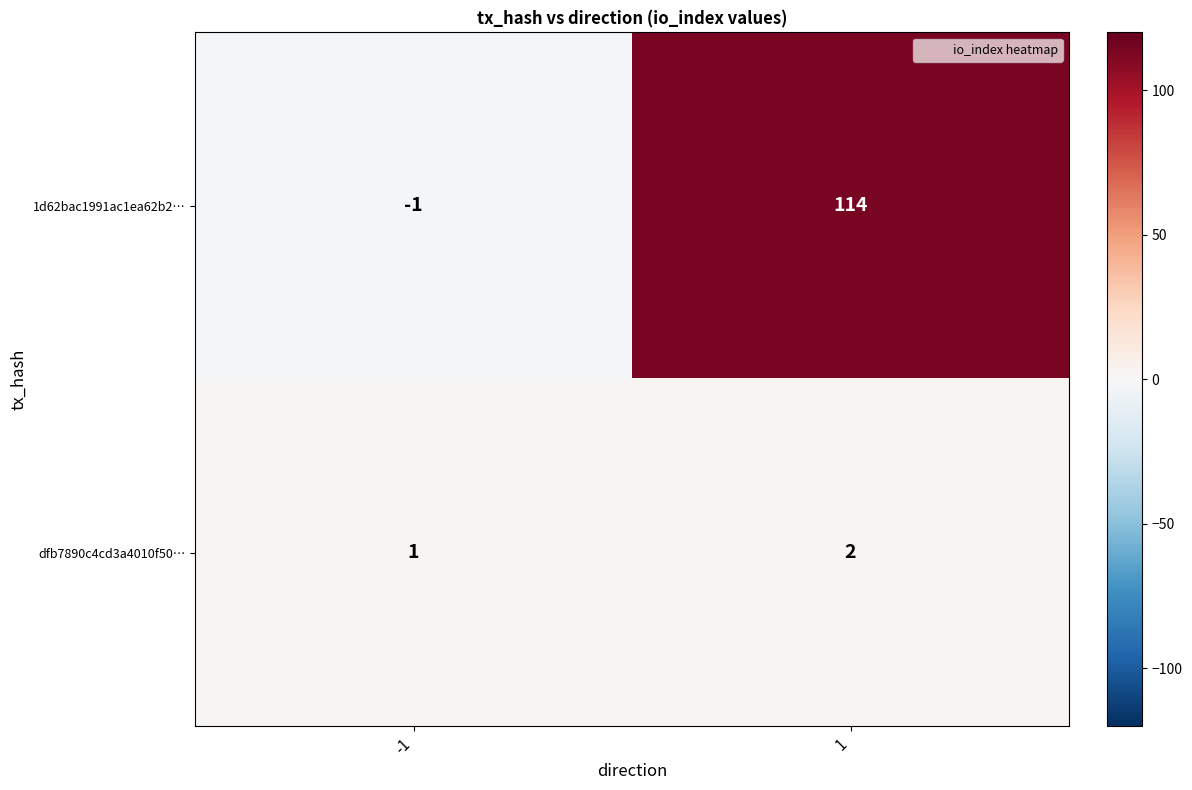

What is the sum of all dfb7890c4cd3a4010f50… values?

3